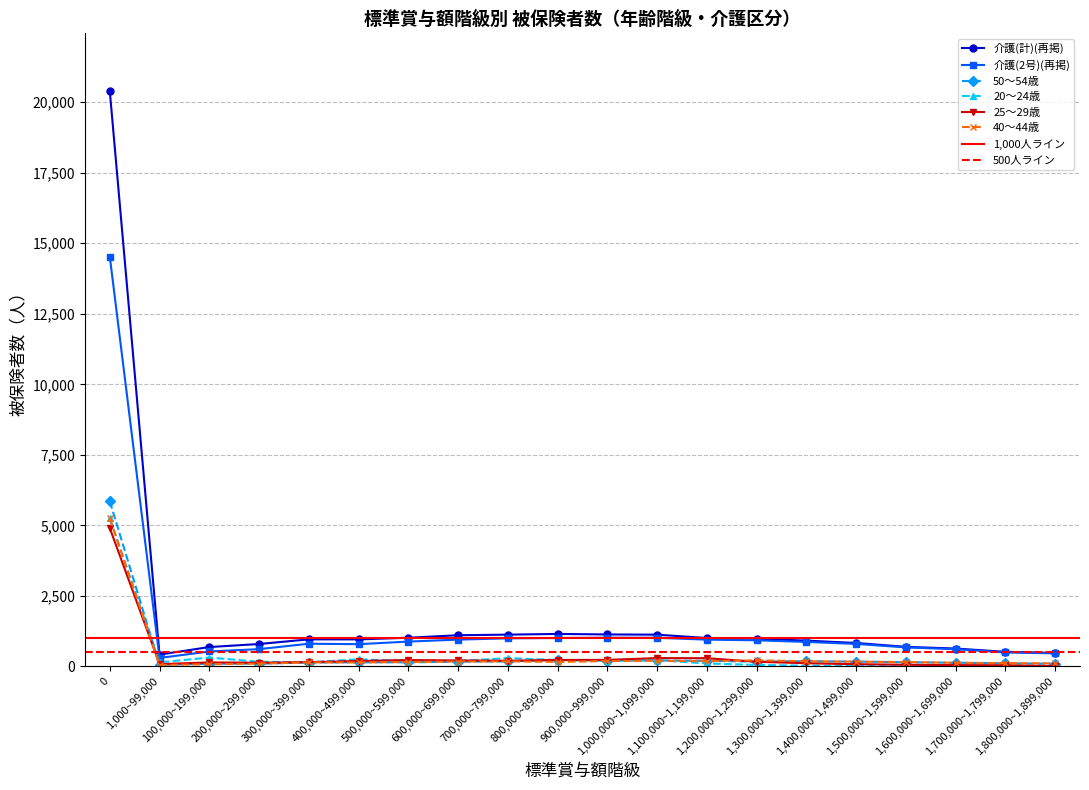

What is the difference between the 介護(2号)(再掲) values at 1,000,000~1,099,000 and 0?

13512